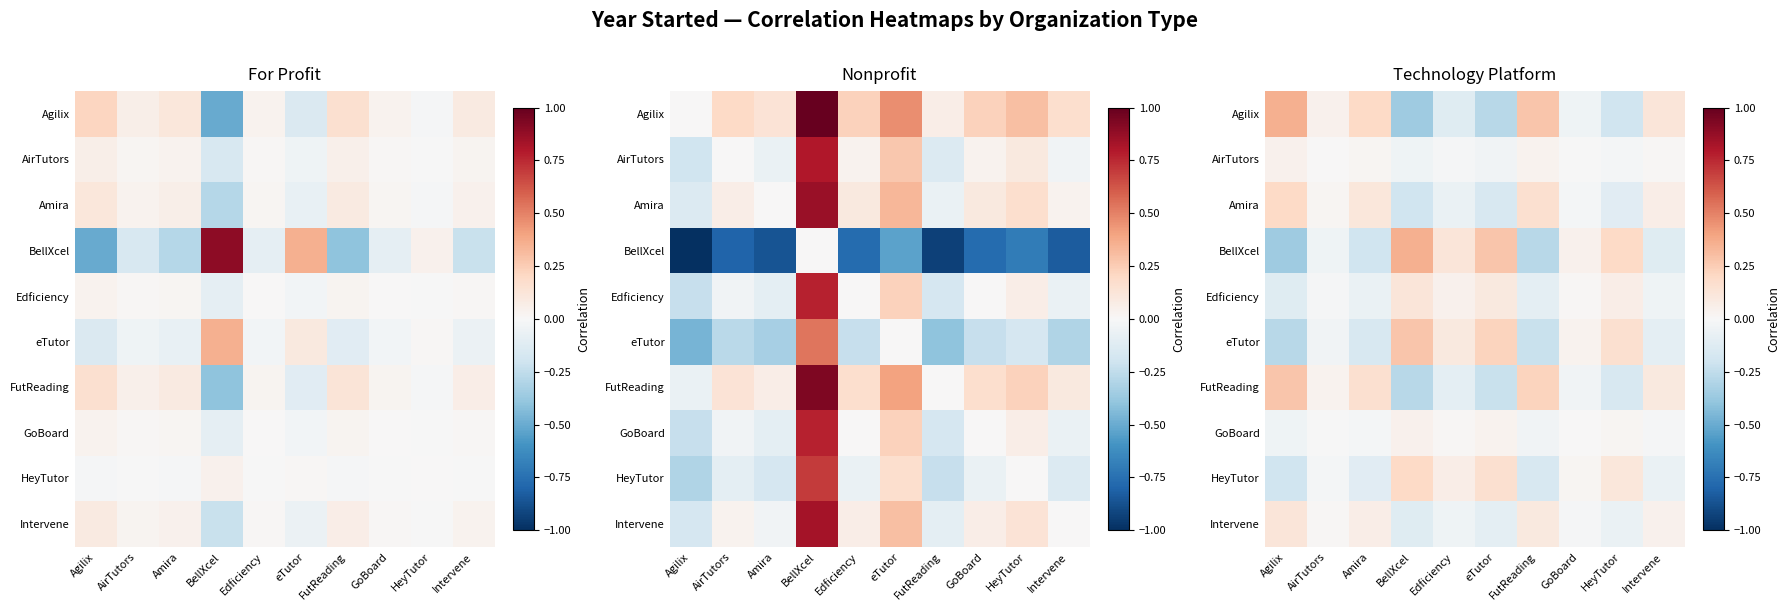

How many data points does each series have?

10